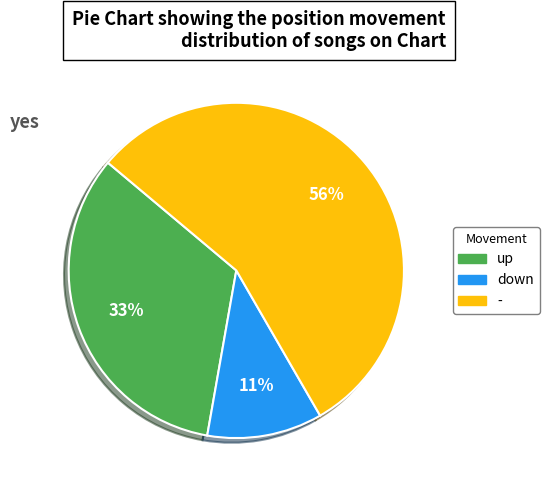

Between down and -, which is larger?

-